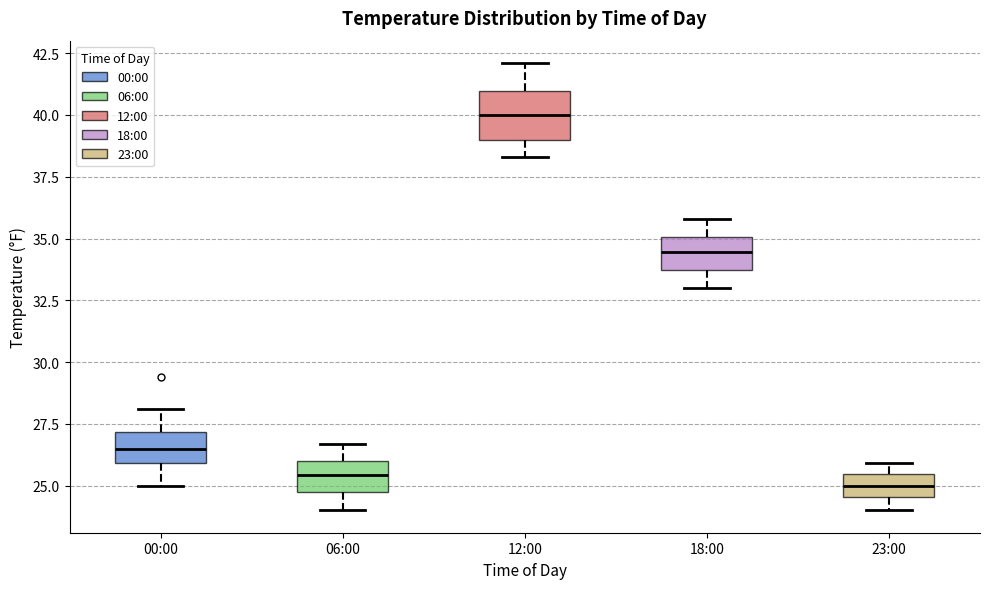

Which box is the tallest, from its lower edge to its upper edge?

12:00